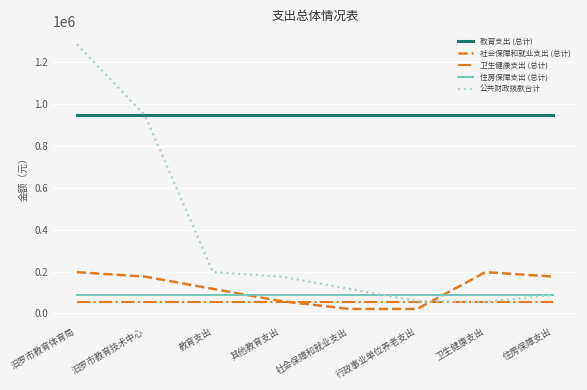

In 公共财政拨款合计, how many points are lower than both neighbors (excluding endpoints)?

1